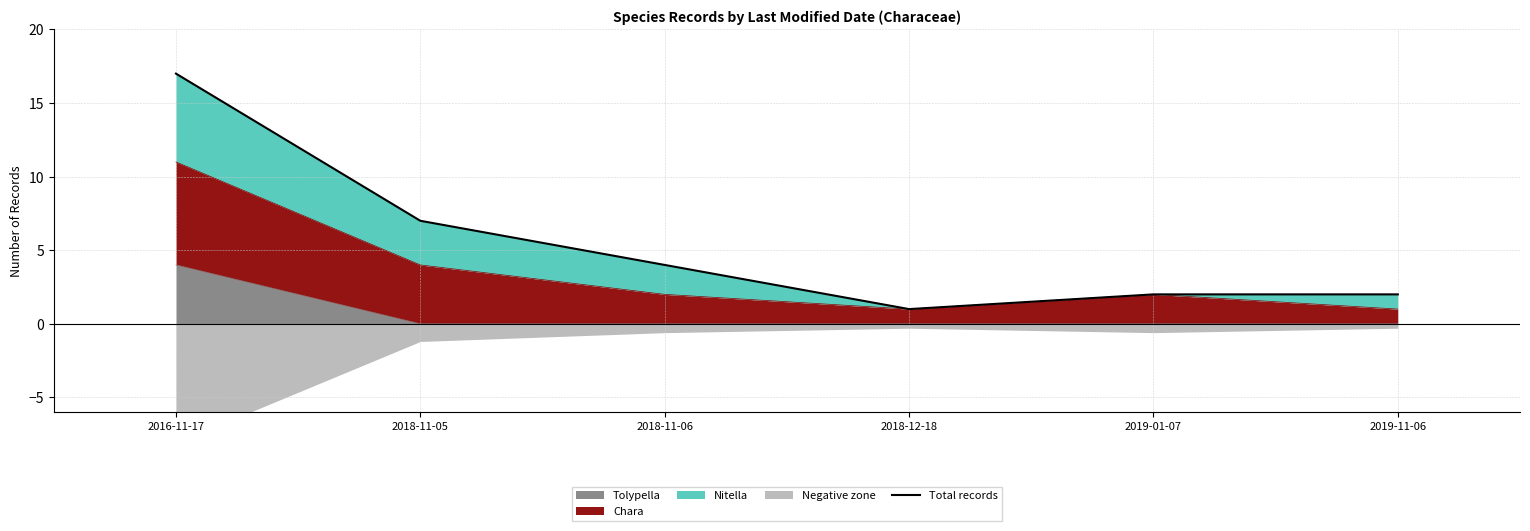

Which category has the highest value across all series?

2016-11-17